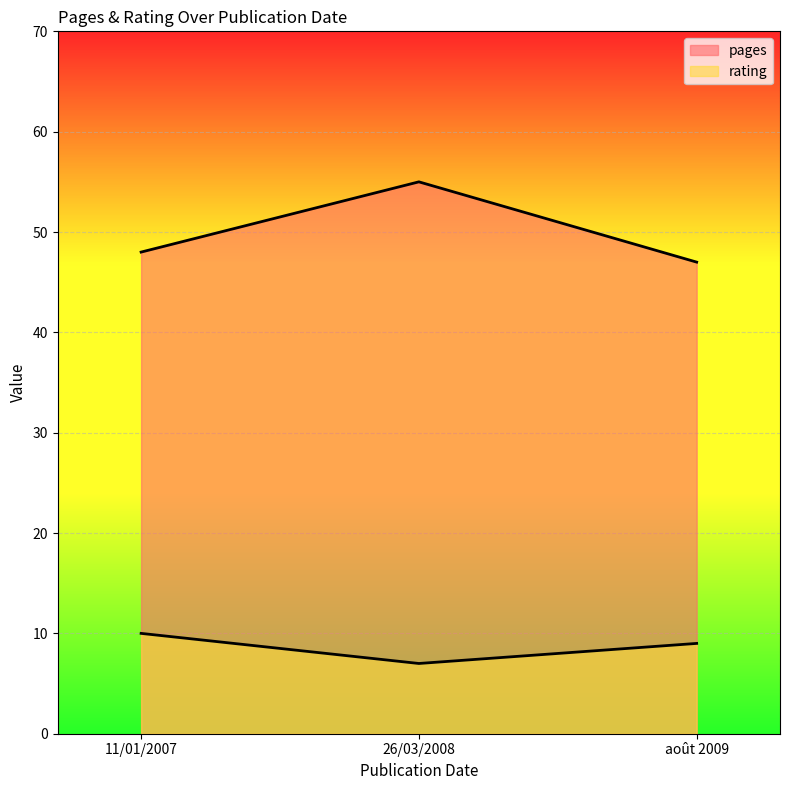

How many distinct data groups are displayed?

2